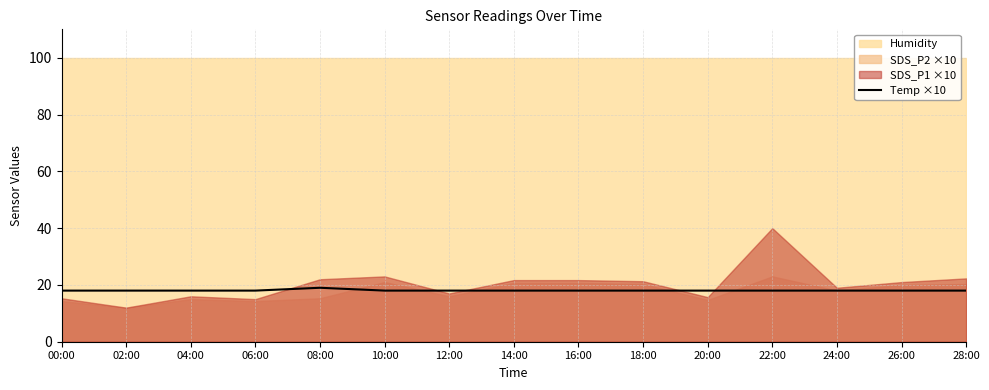

What is the lowest value of the Temp ×10 series?

18